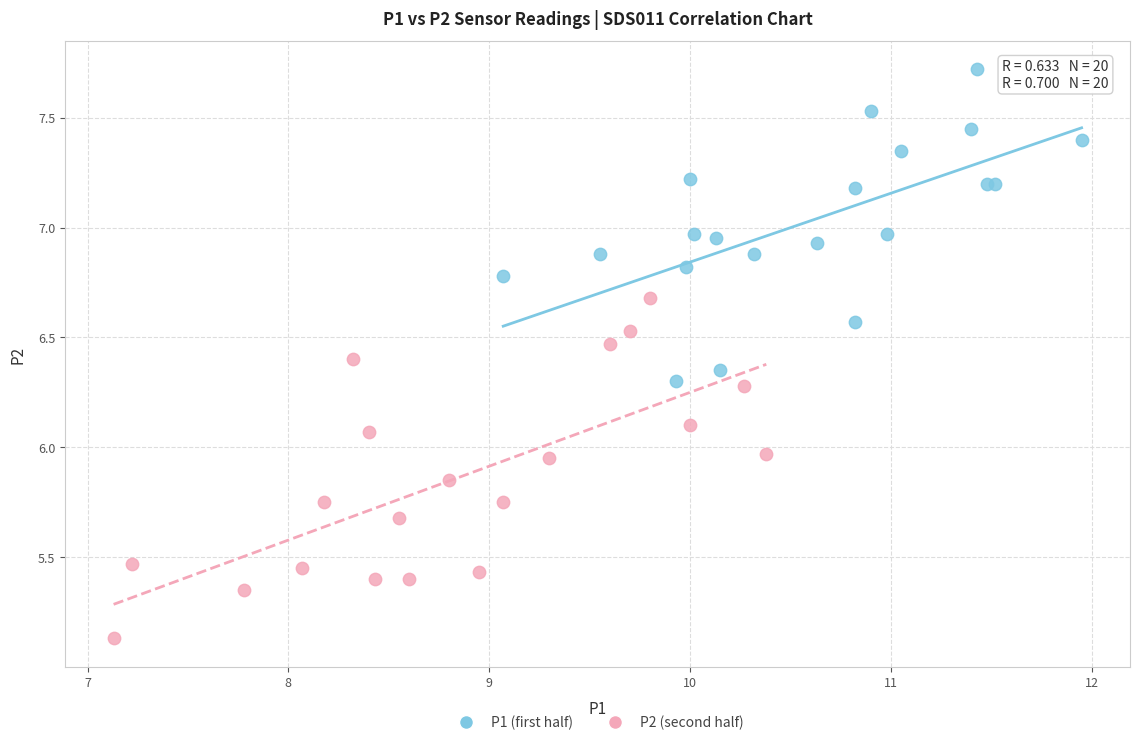

Which series reaches the maximum Y coordinate?

P1 (first half)